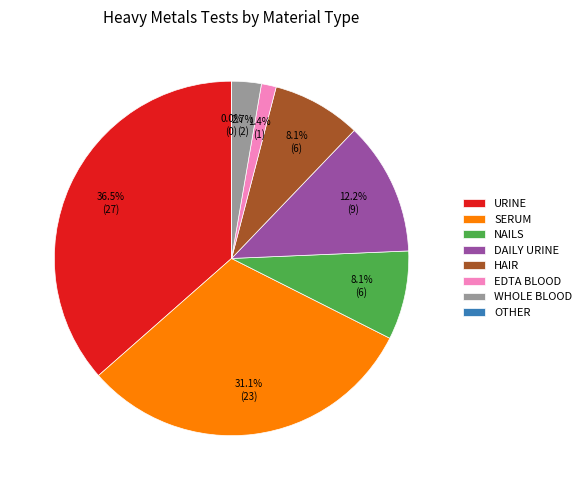

Count the number of slices in the pie.

8